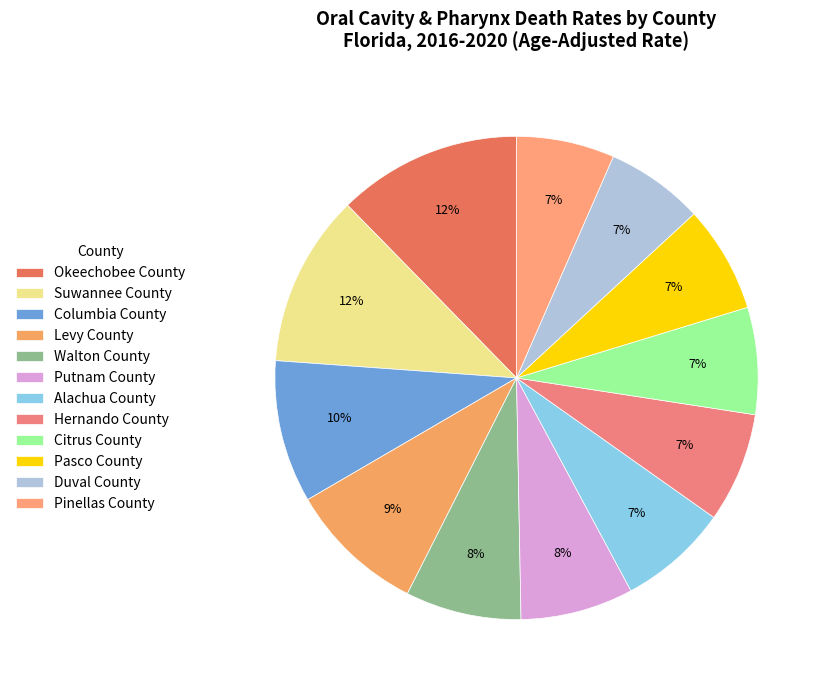

The Levy County slice represents 9% of the pie. True or false?

True